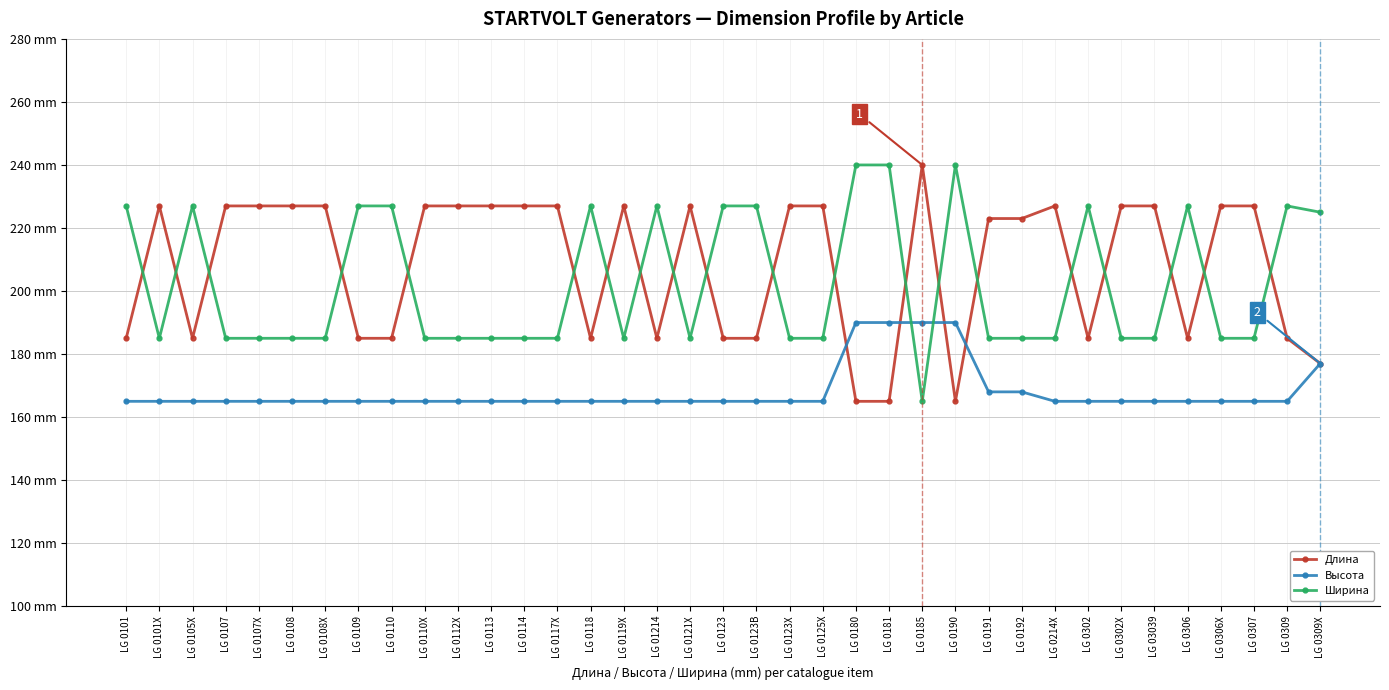

True or false: Длина has a value of 145 at LG 0108X.

False